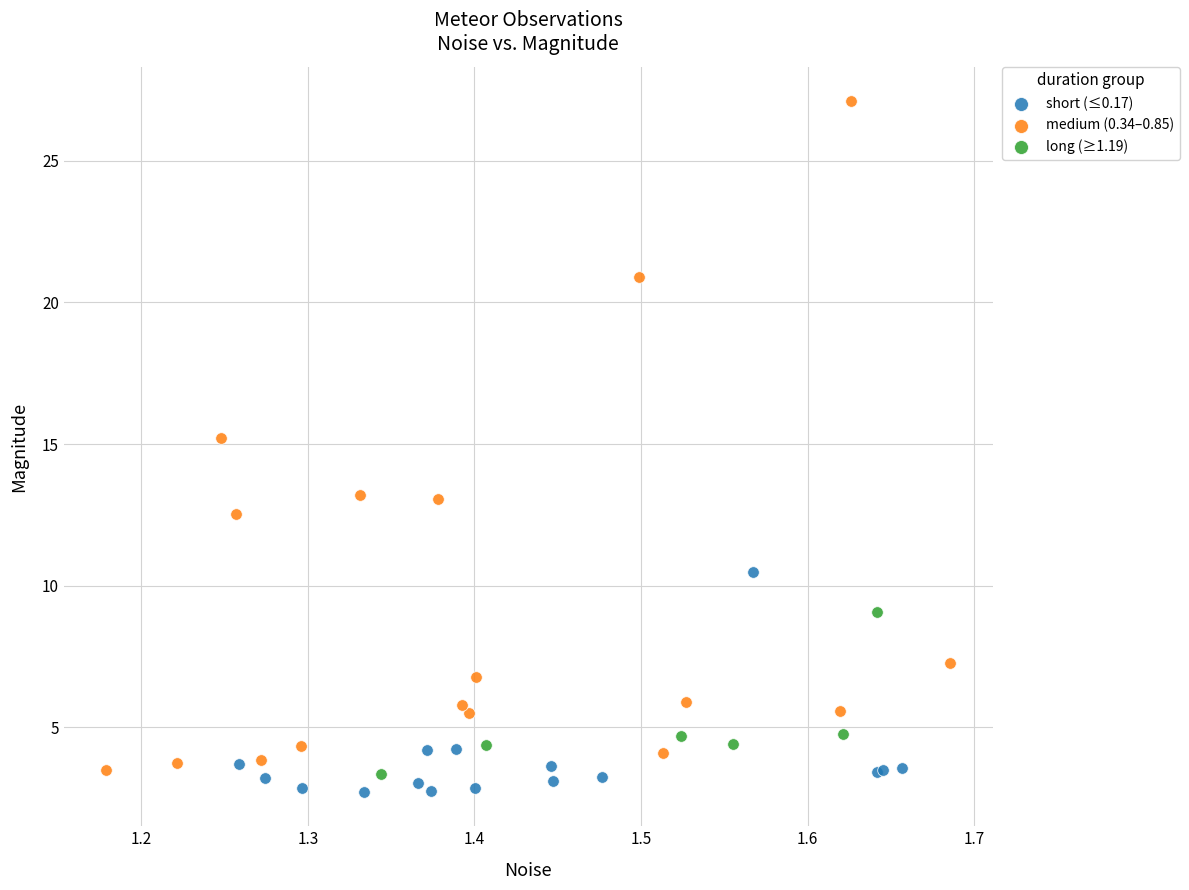

Which series reaches the maximum Y coordinate?

medium (0.34–0.85)